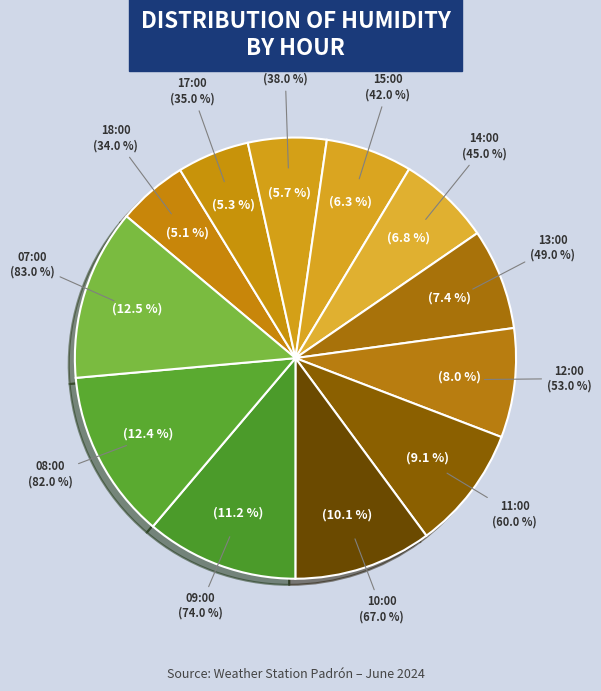

To the nearest percent, what portion does 12:00 represent?

8%